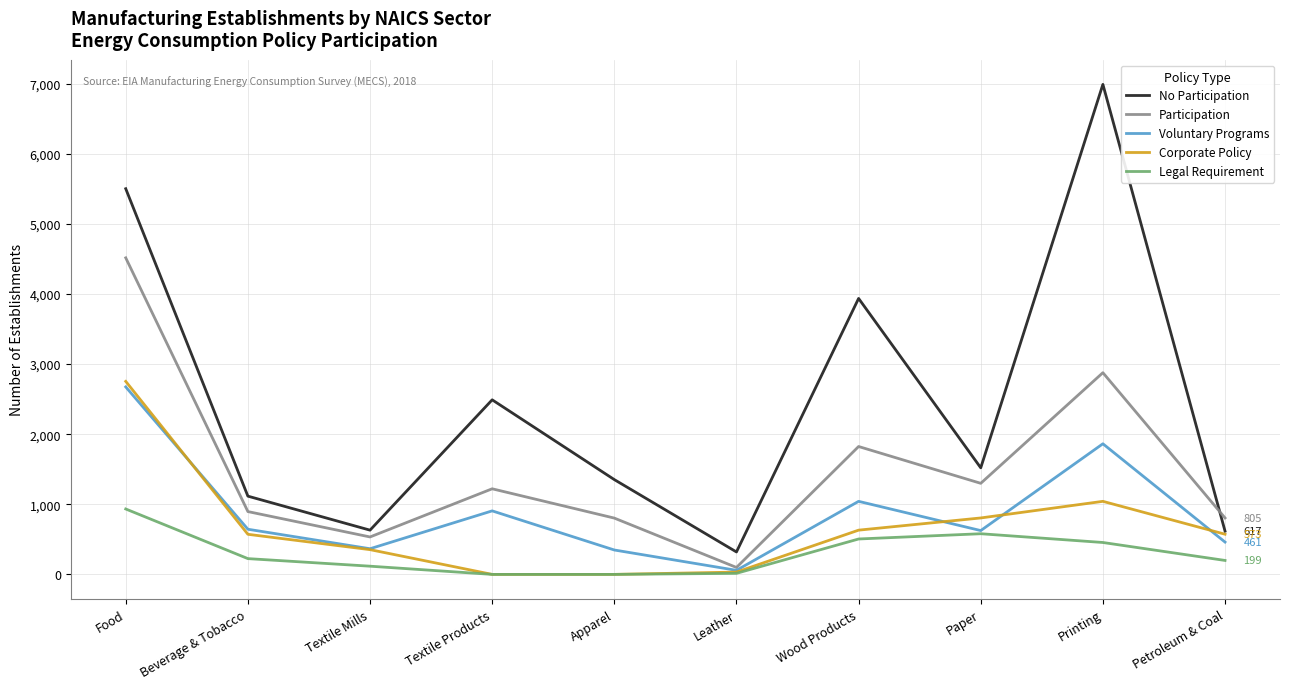

What is the greatest value displayed?

6989